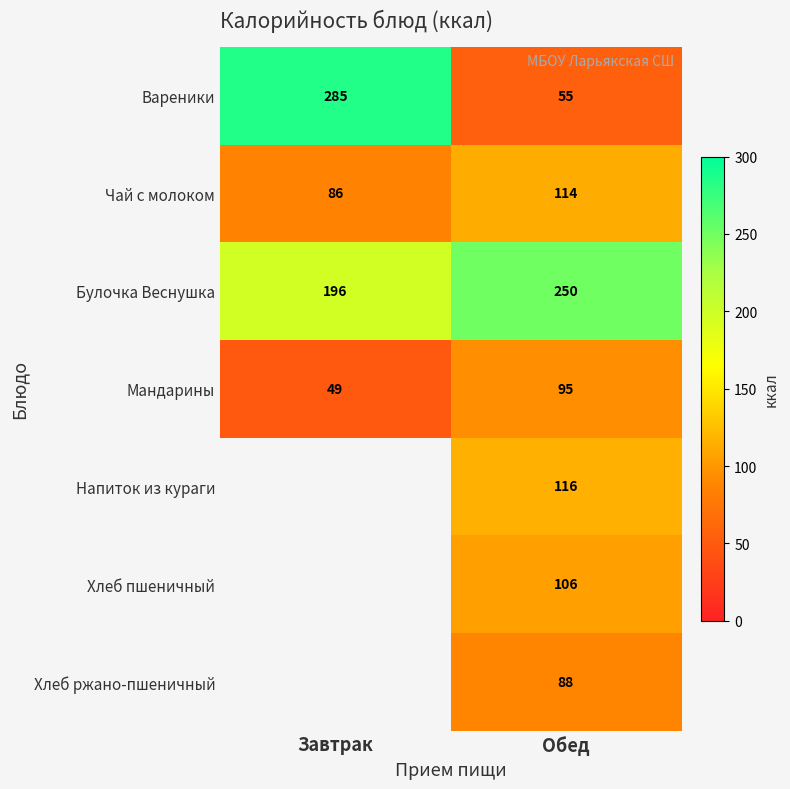

How many data points in Вареники are less than 285?

1